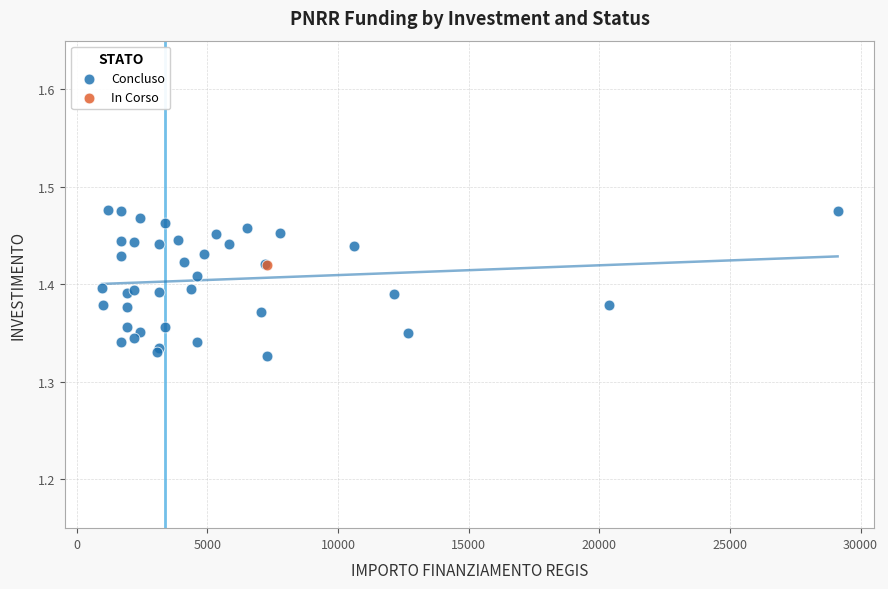

What are all the series names shown in the legend?

Concluso, In Corso